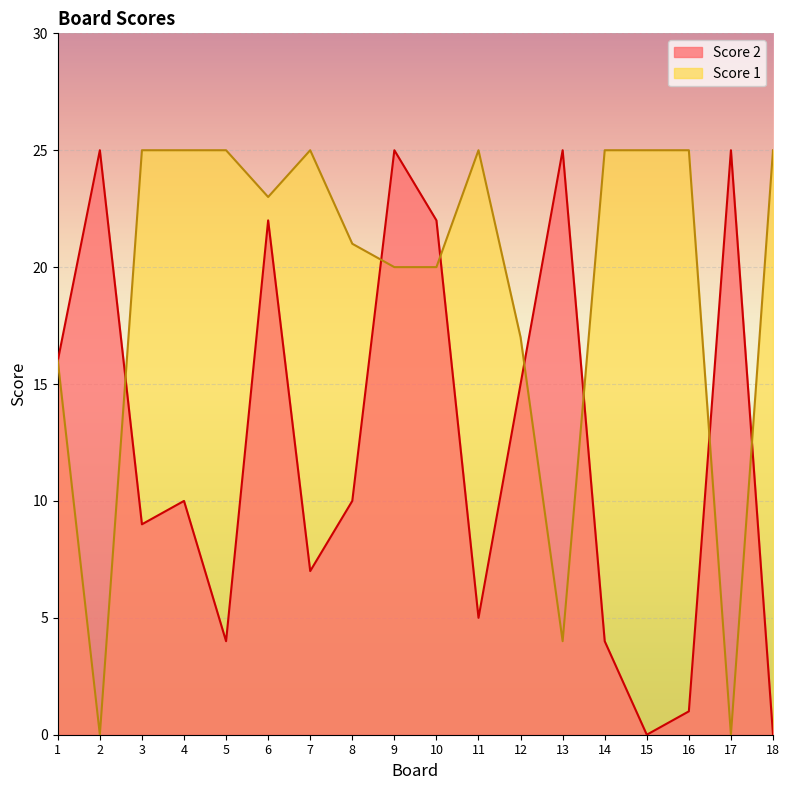

In Score 2, how many points are lower than both neighbors (excluding endpoints)?

5